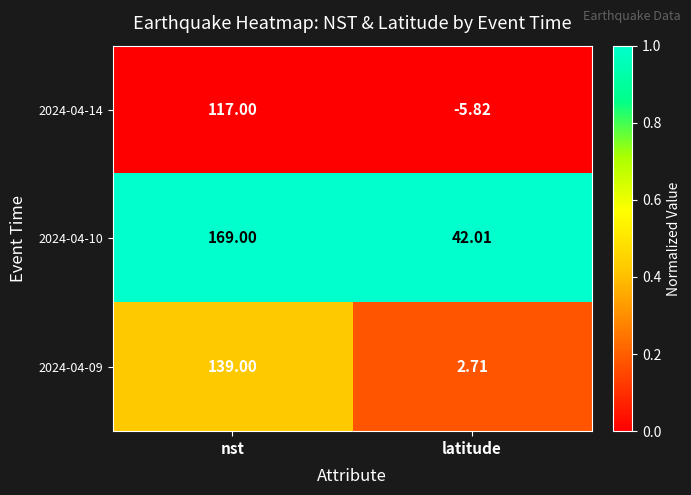

Between nst and latitude, which series saw the biggest shift?

2024-04-09